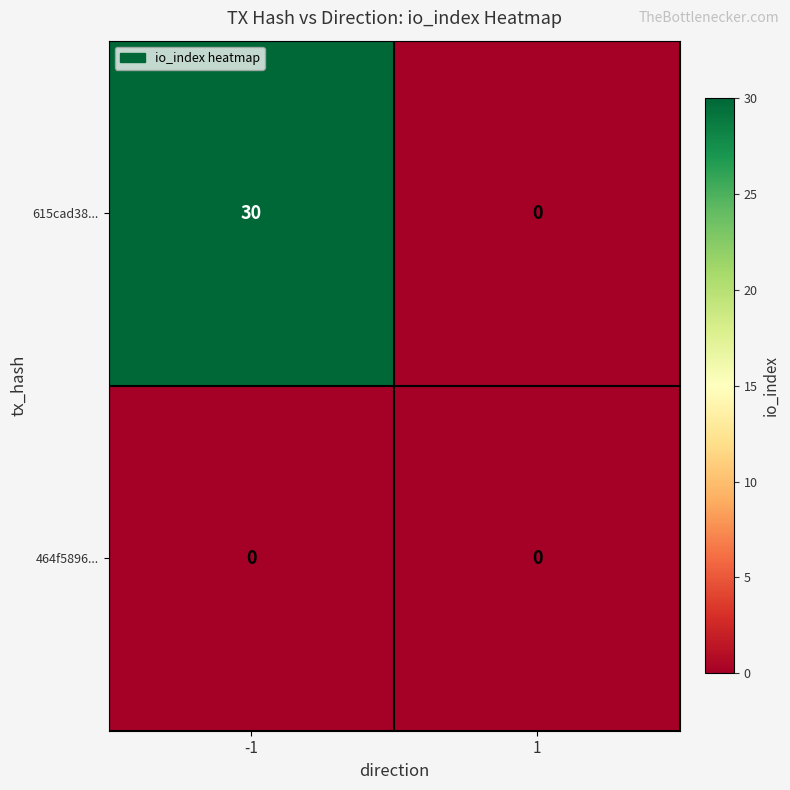

How many data points does each series have?

2